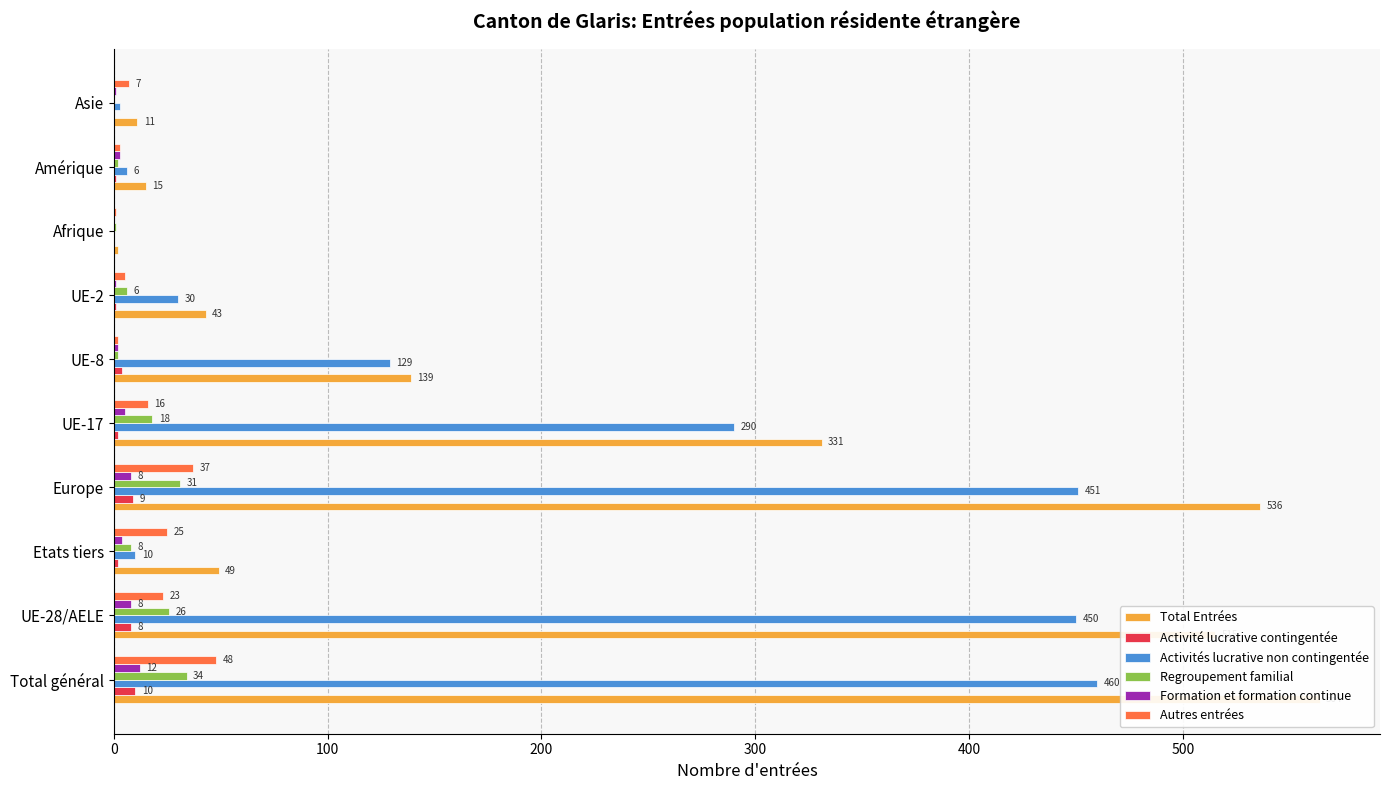

What is the average value of the Total Entrées series?

220